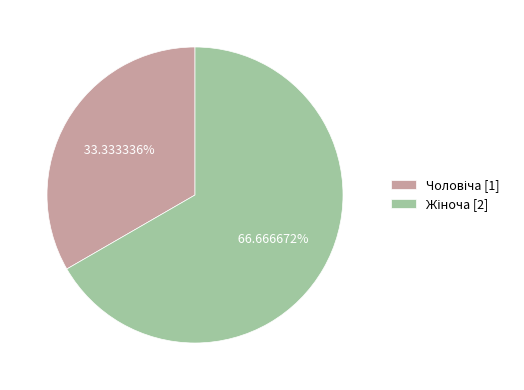

Is there a majority slice in this chart?

Yes